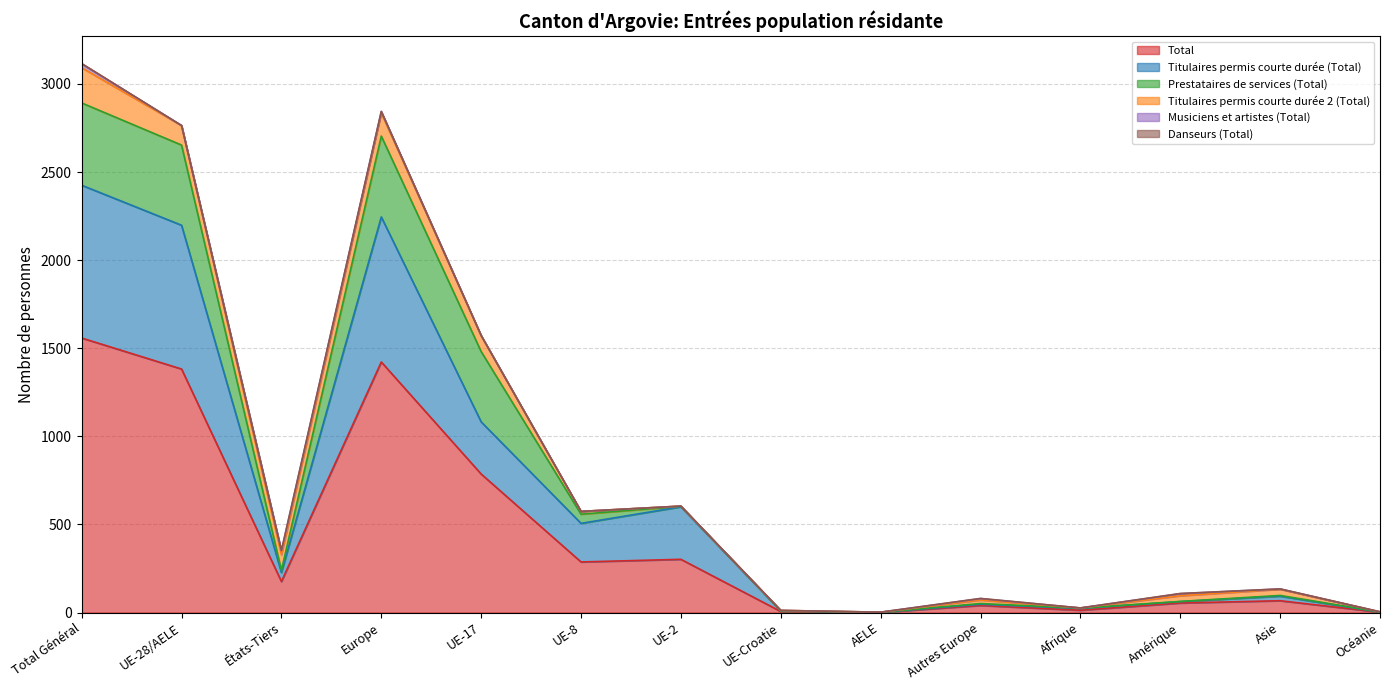

At which category is the sum across all series the highest?

Total Général